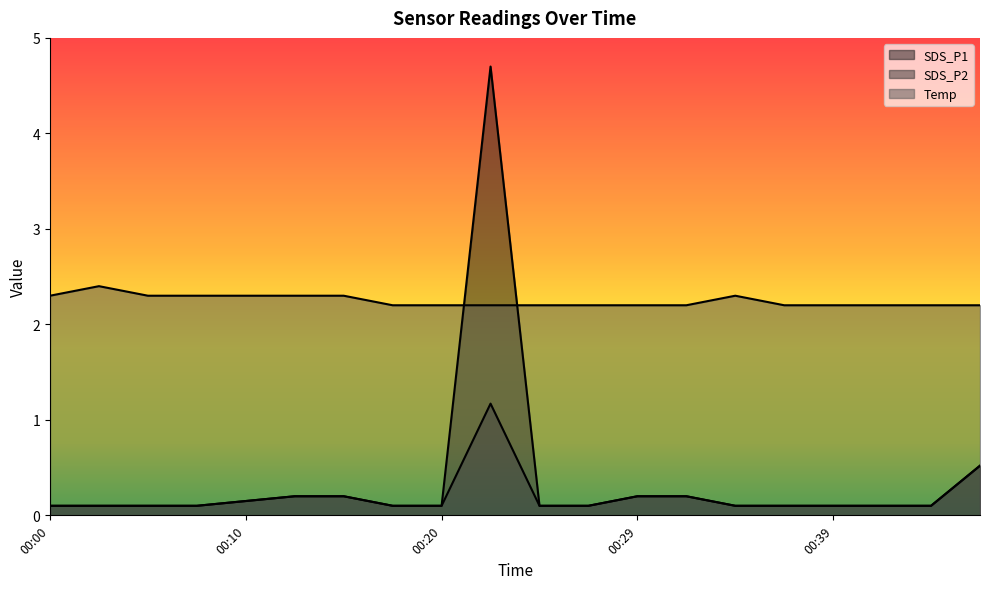

What are all the series names shown in the legend?

SDS_P1, SDS_P2, Temp